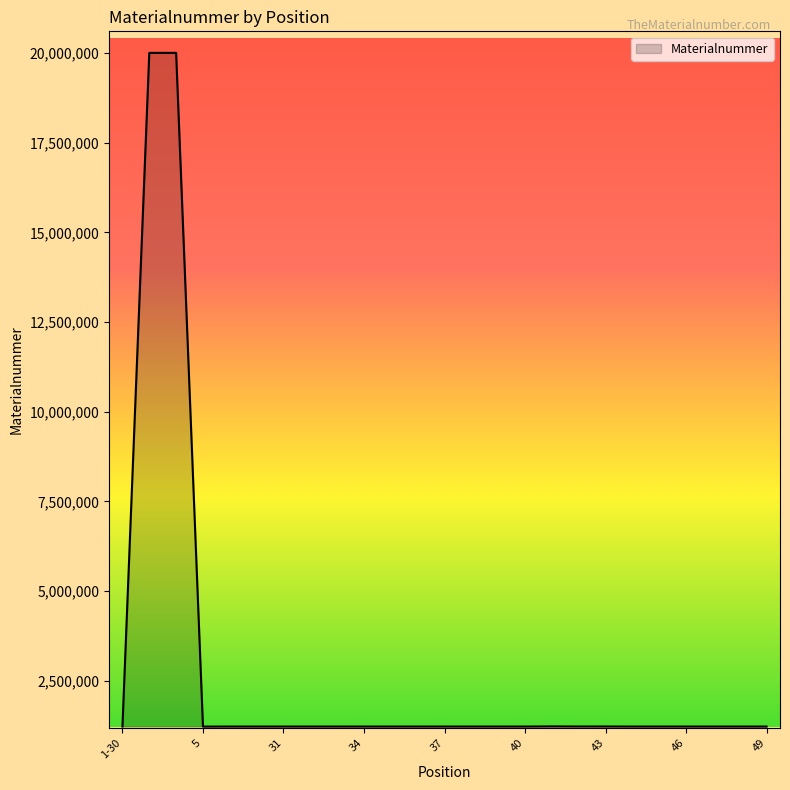

What is the difference between the maximum and minimum values?

18782491